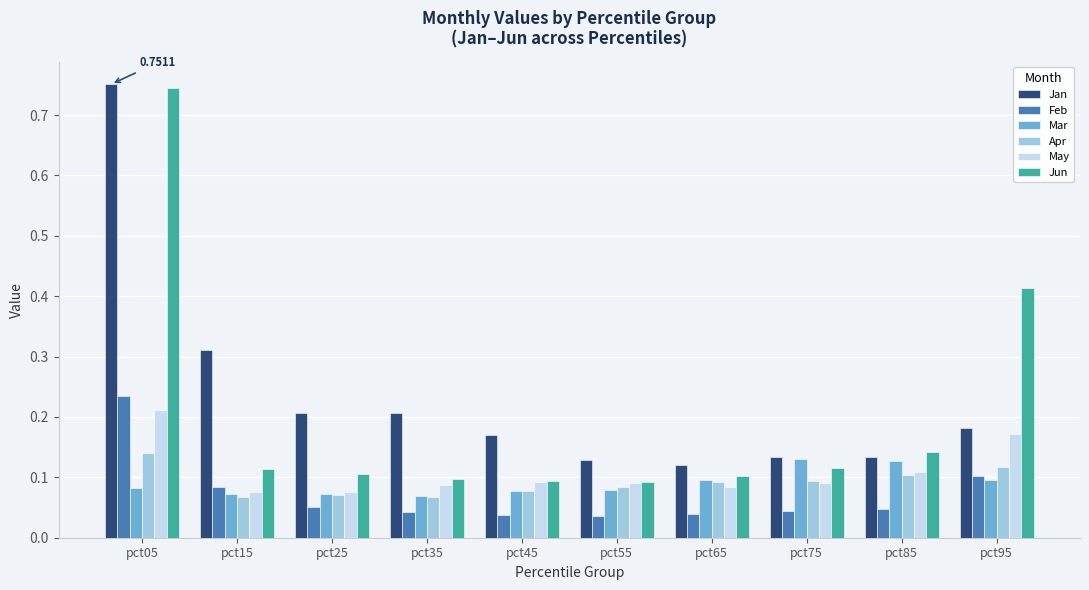

At which category is the sum across all series the highest?

pct05